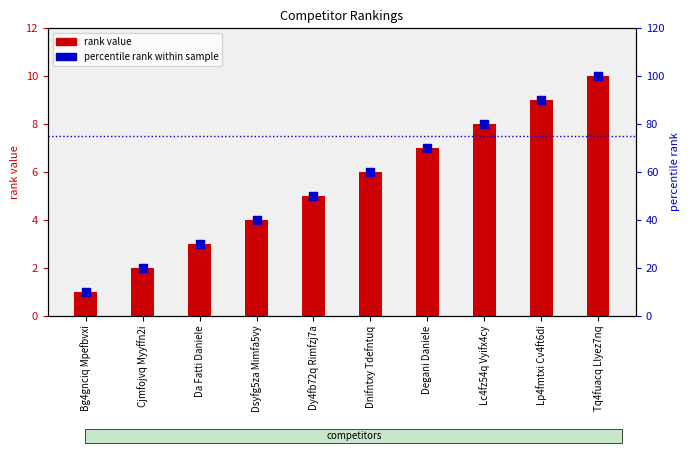

Which series contains the lowest Y value?

rank value